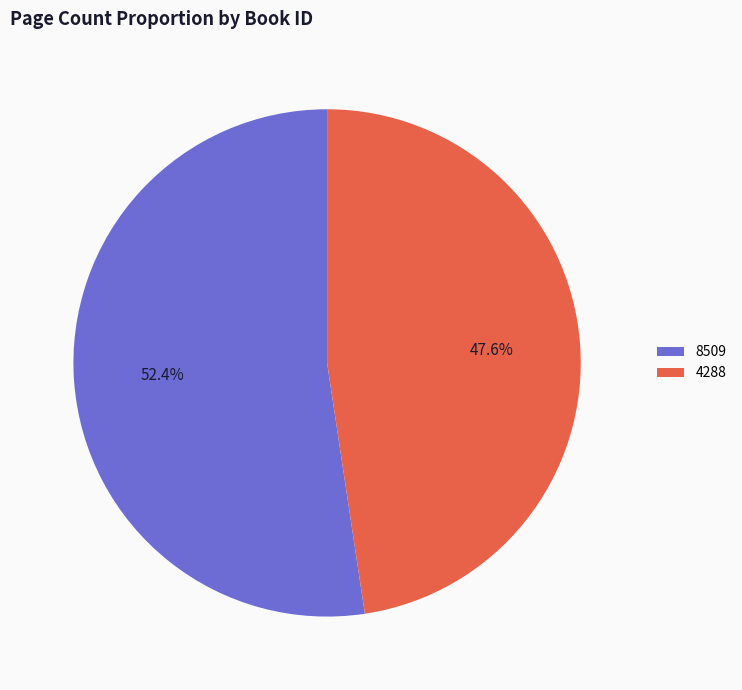

To the nearest percent, what is the combined percentage of 8509 and 4288?

100%